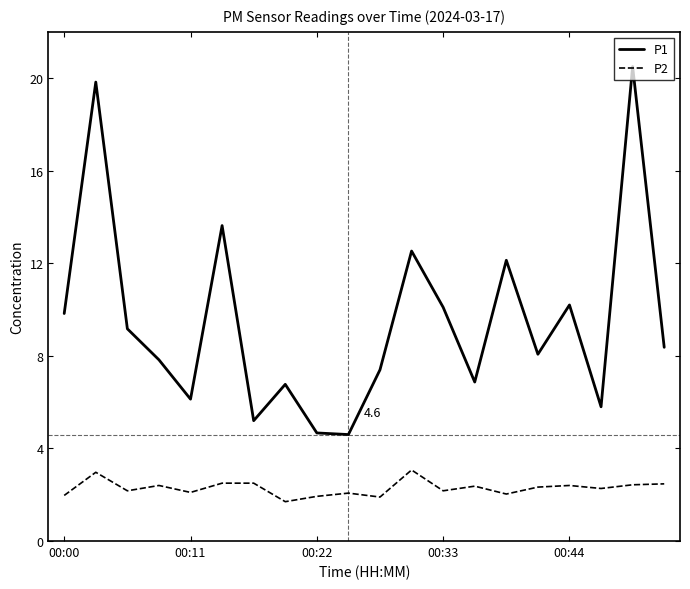

Which series has the largest range (max minus min)?

P1